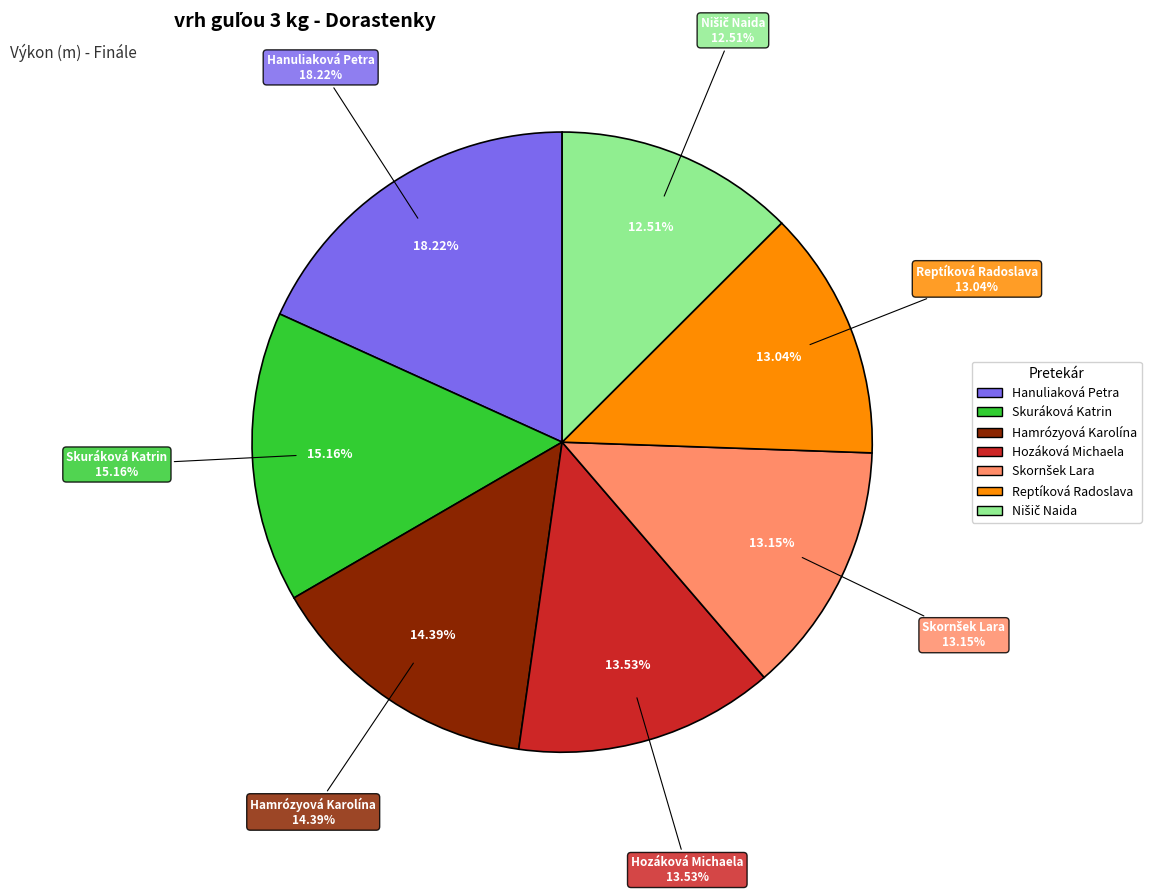

How many slices are in this pie chart?

7